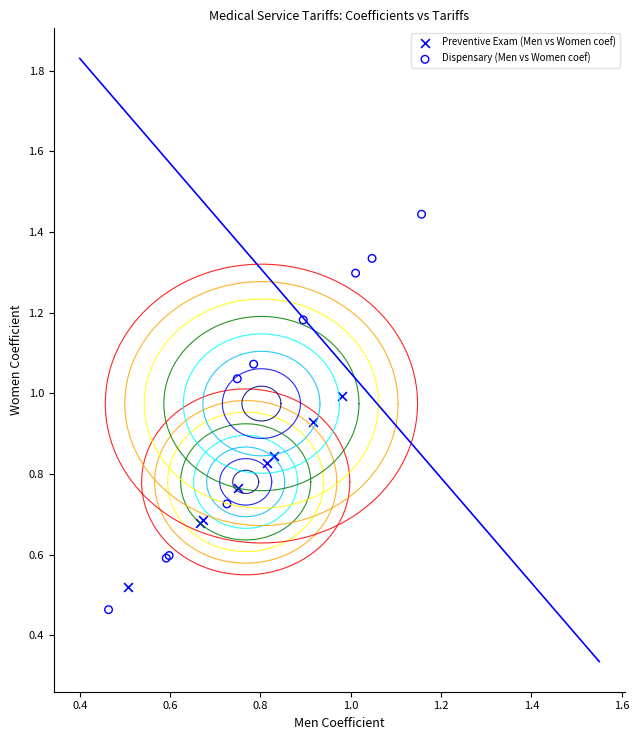

Which series contains the highest Y value?

Dispensary (Men vs Women coef)